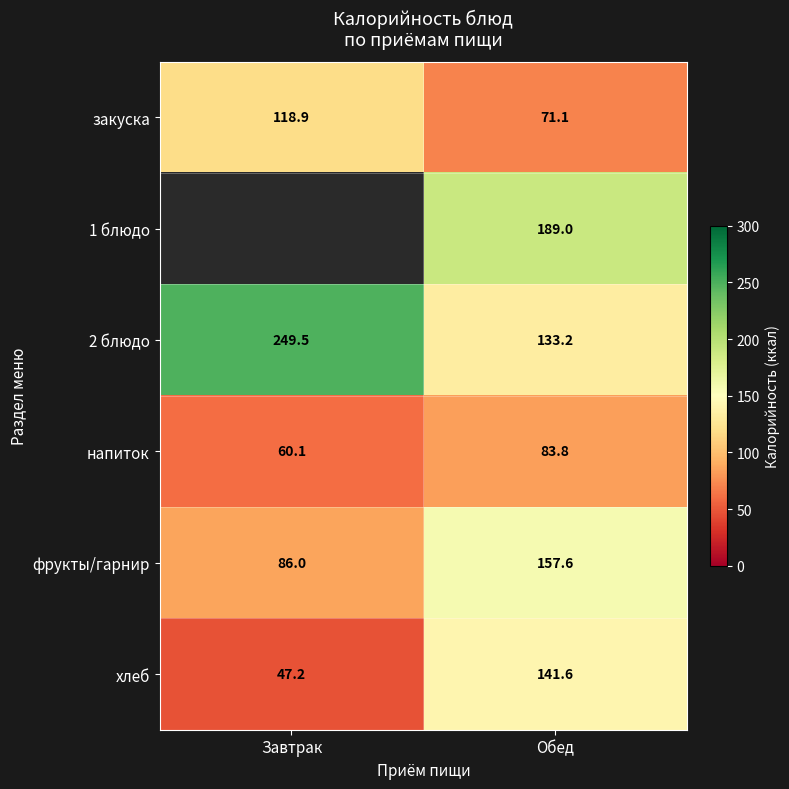

What is the difference between the highest and lowest values at Обед?

117.9